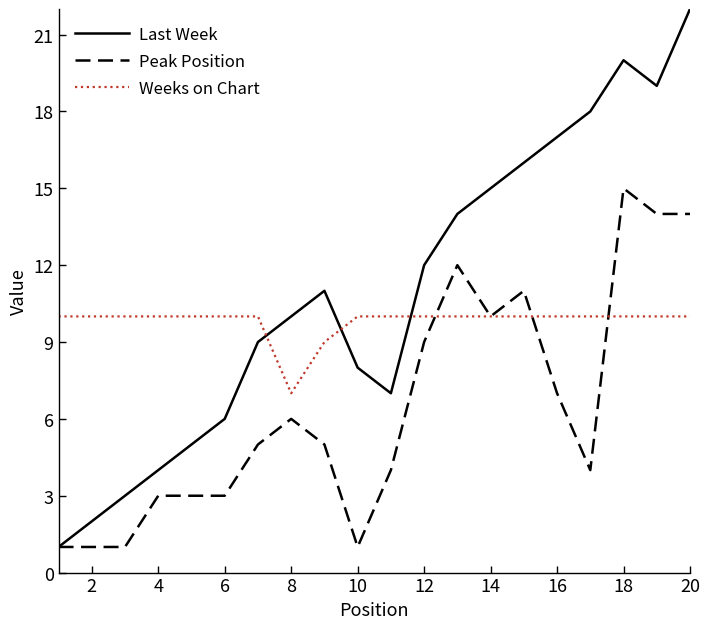

How many lines are shown in the chart?

3